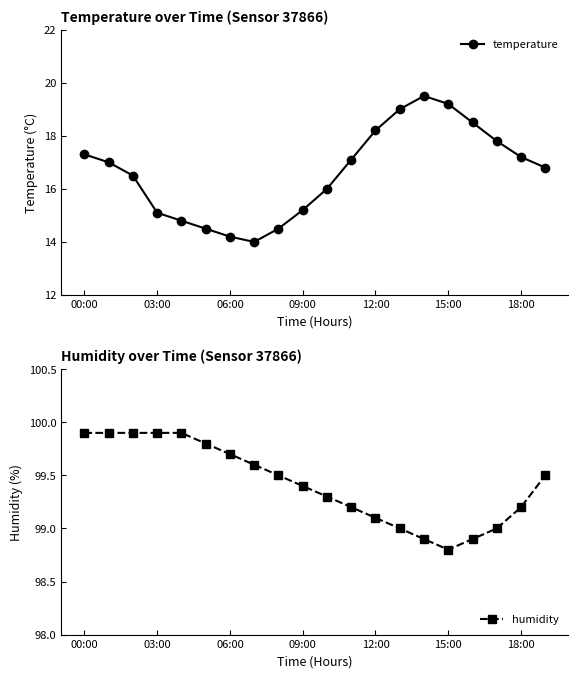

How many interior local peaks does the temperature series have?

1